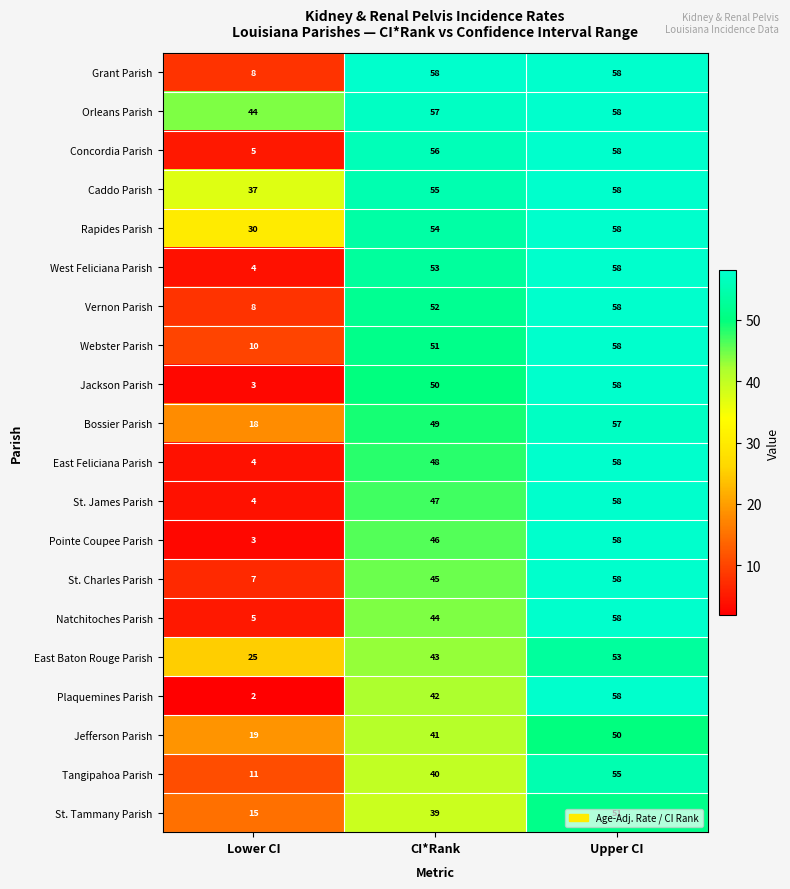

How many data points in Rapides Parish are less than 54?

1